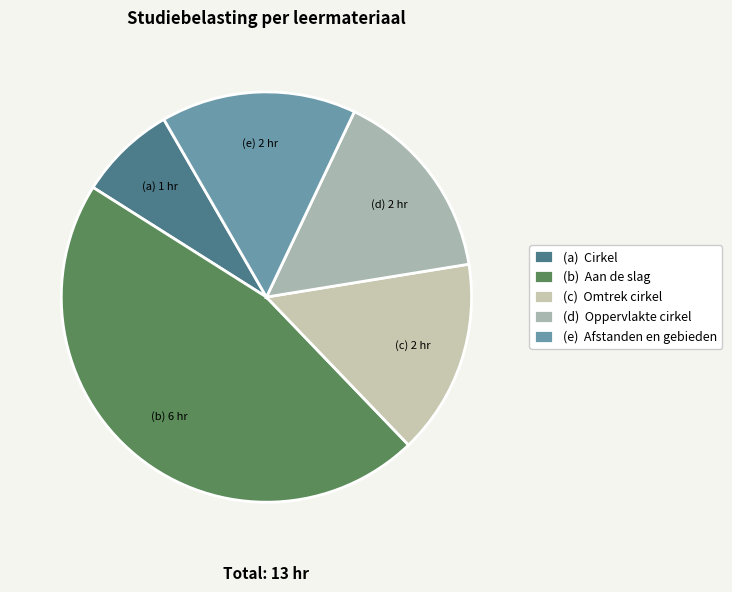

How many slices are in this pie chart?

5